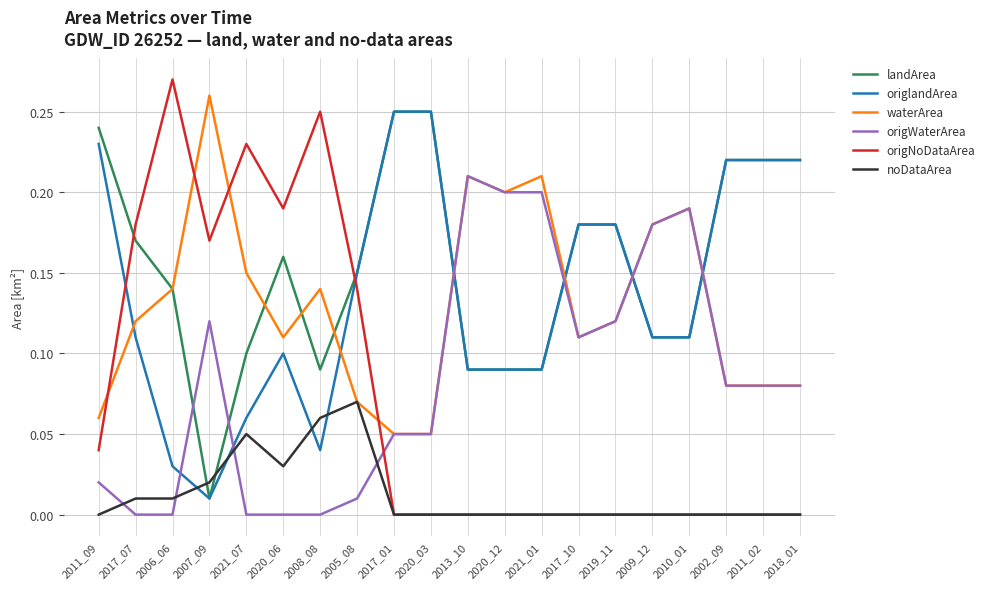

True or false: noDataArea has more than 0 points higher than both neighbors.

True